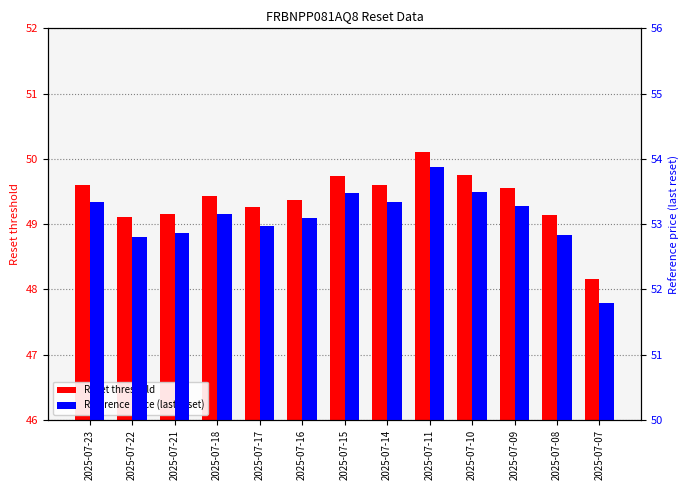

How many distinct data groups are displayed?

2